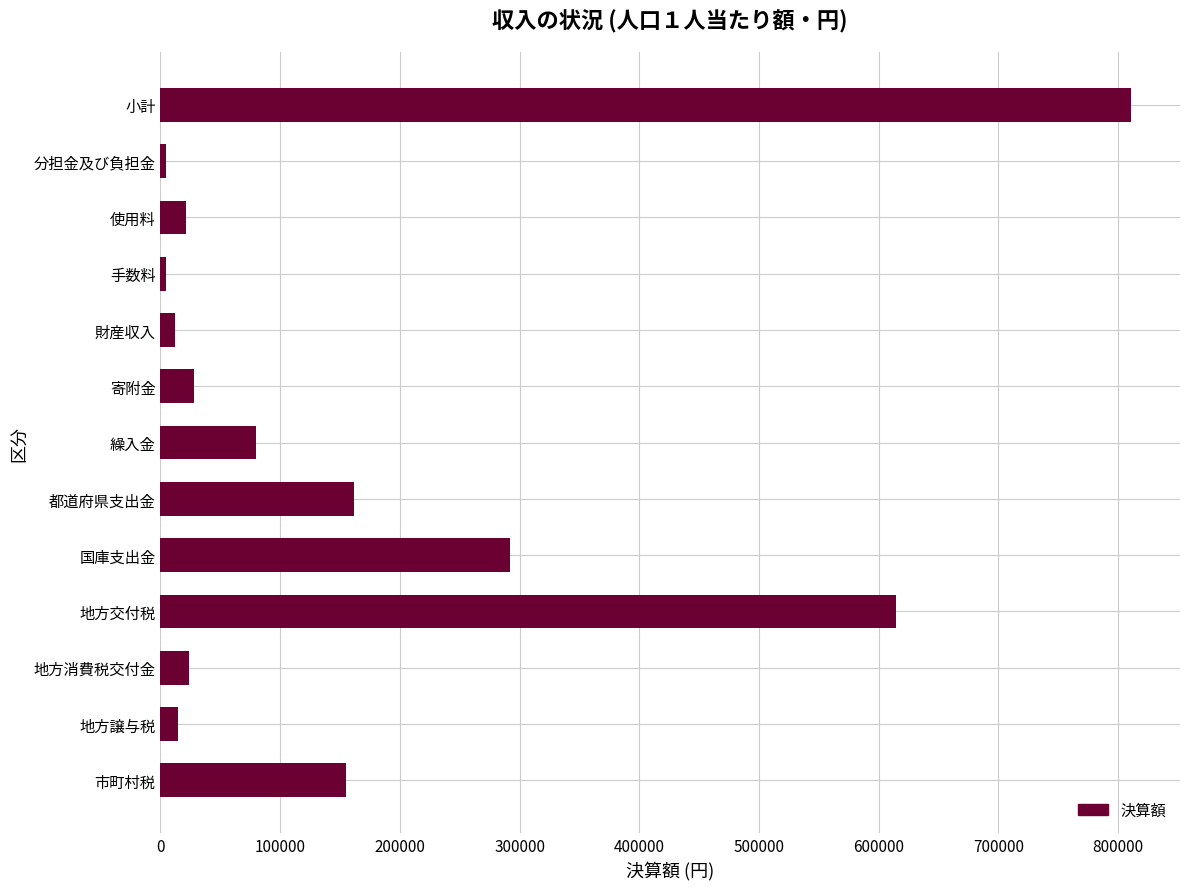

What is the maximum value shown in the chart?

811058